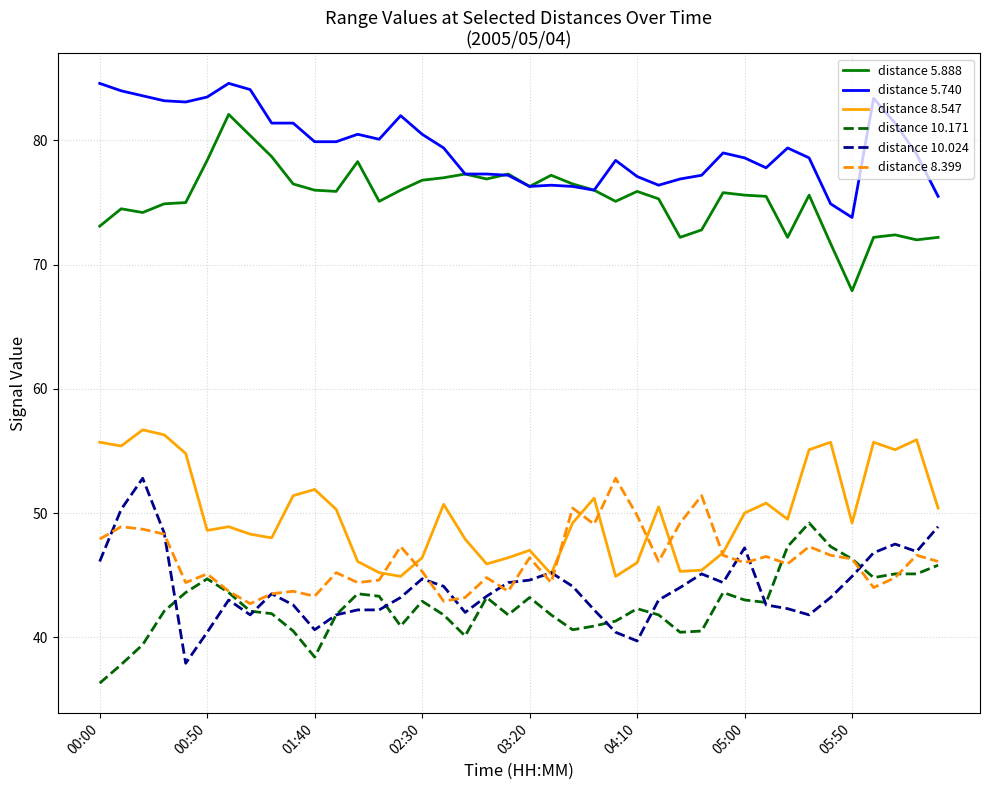

Does the chart display data point markers on the line(s)?

No